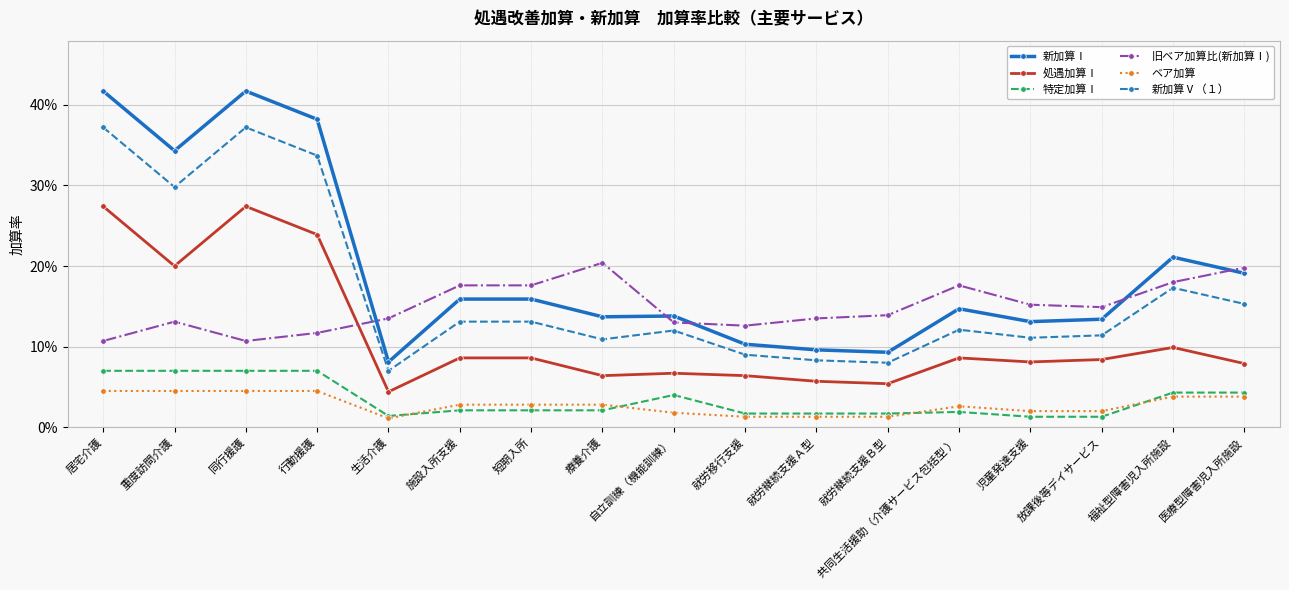

What is the label of the 1st point from the left?

居宅介護